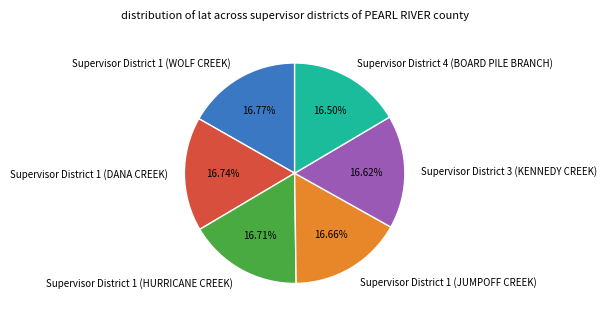

Does Supervisor District 1 (WOLF CREEK) account for over 50% of the chart?

No